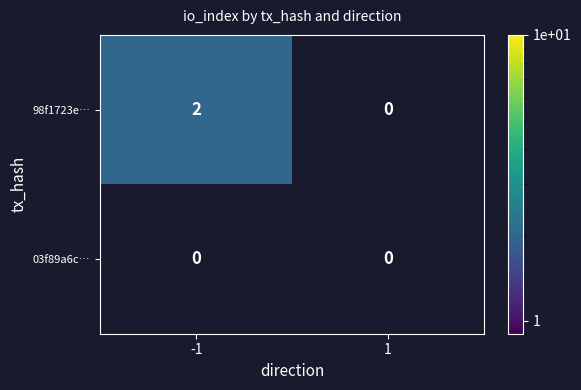

At which category is the sum across all series the highest?

-1